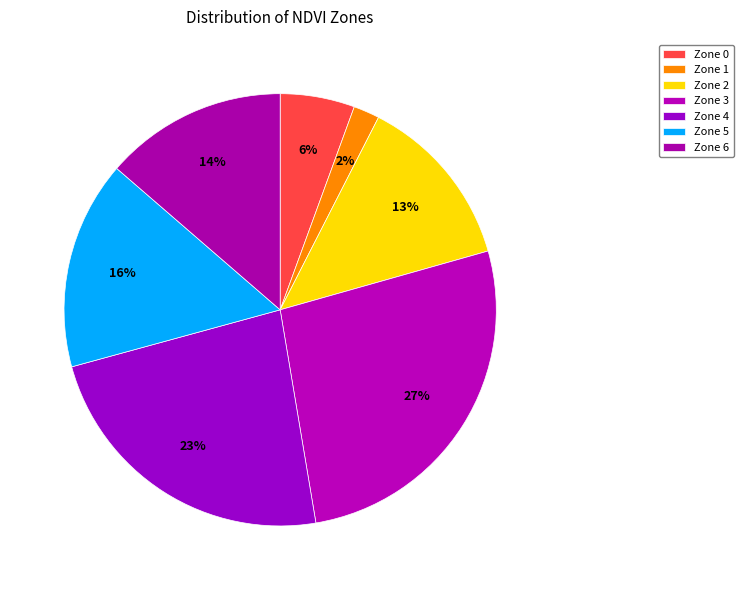

What portion of the pie excludes Zone 3?

73.3%